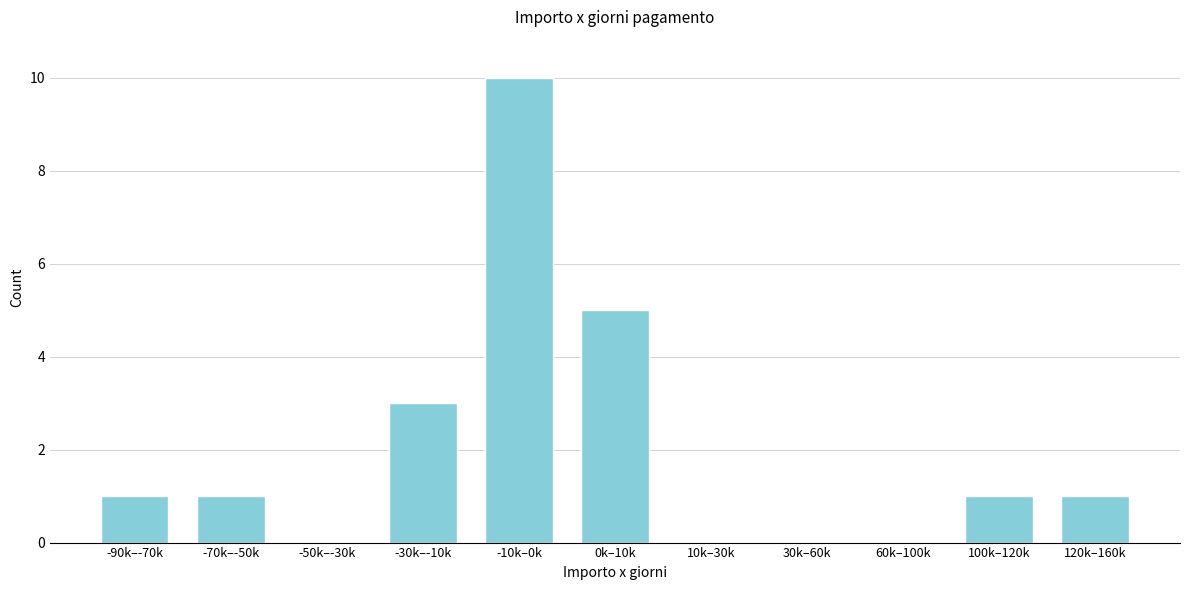

Reading left to right, transcribe all the data shown in this chart.

-90k–-70k=1	-70k–-50k=1	-50k–-30k=0	-30k–-10k=3	-10k–0k=10	0k–10k=5	10k–30k=0	30k–60k=0	60k–100k=0	100k–120k=1	120k–160k=1